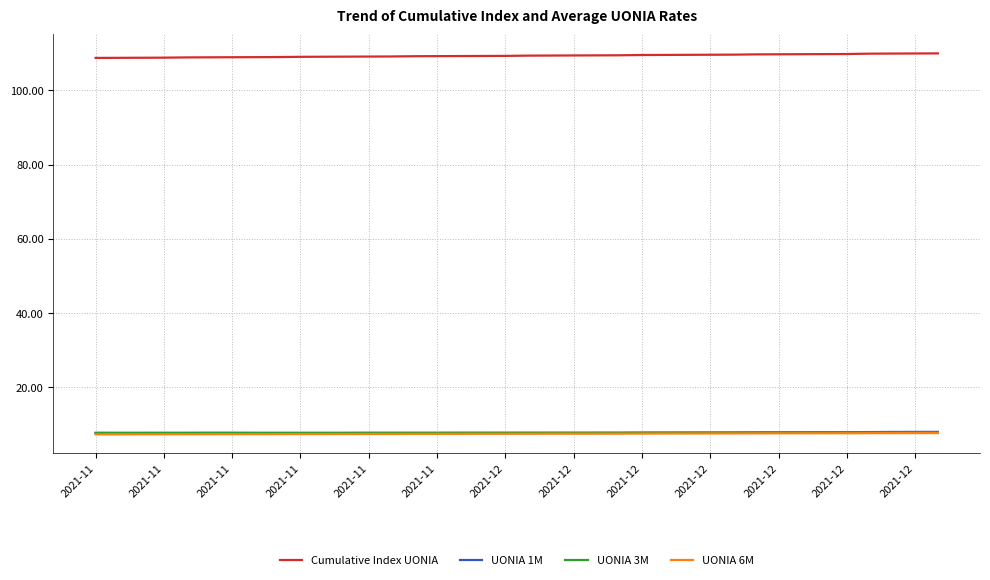

Which series has the largest total across all categories?

Cumulative Index UONIA